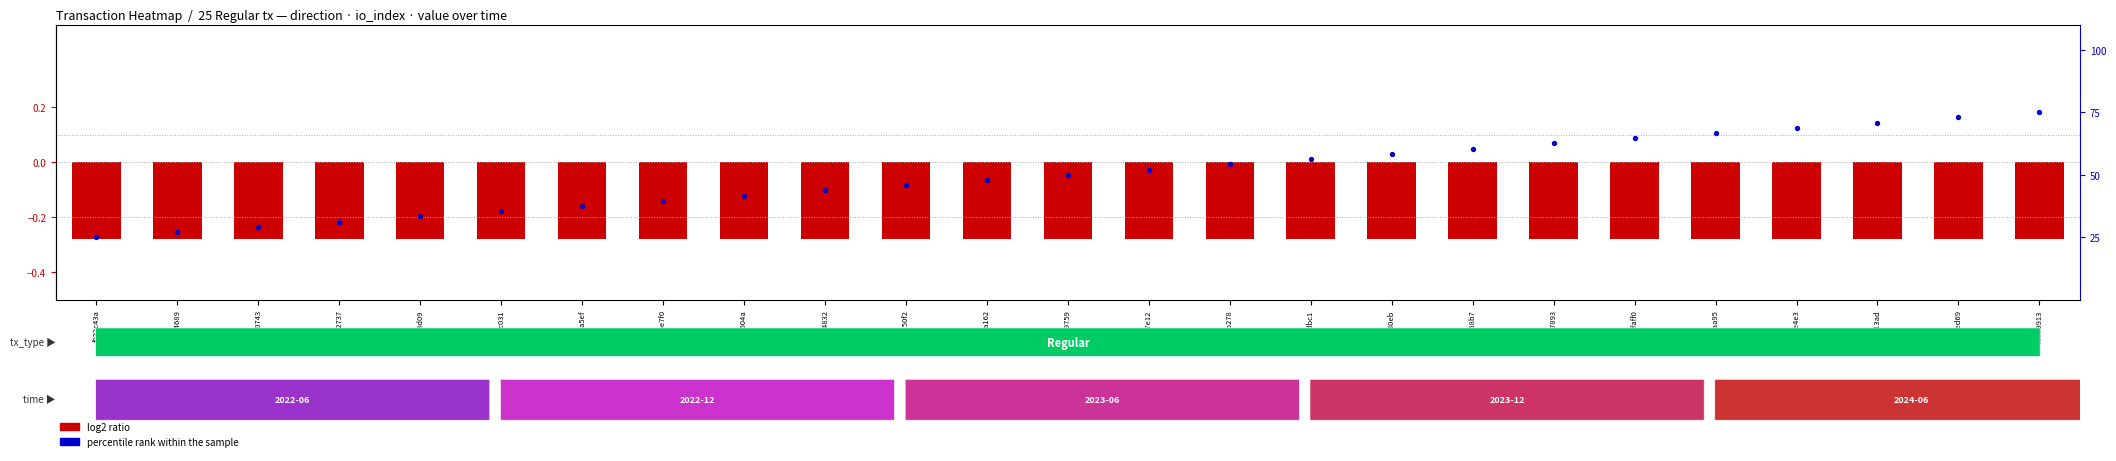

What is the change in value from 5476e7f0 to 804513ad?

+31.3